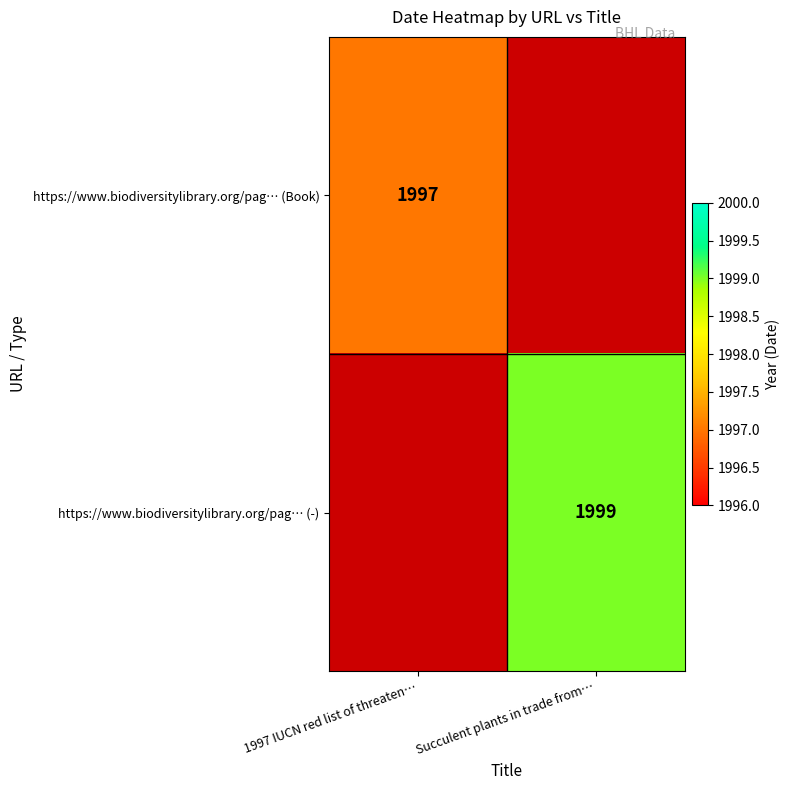

The https://www.biodiversitylibrary.org/pag… (-) series shows 3313 at Succulent plants in trade from…. True or false?

False